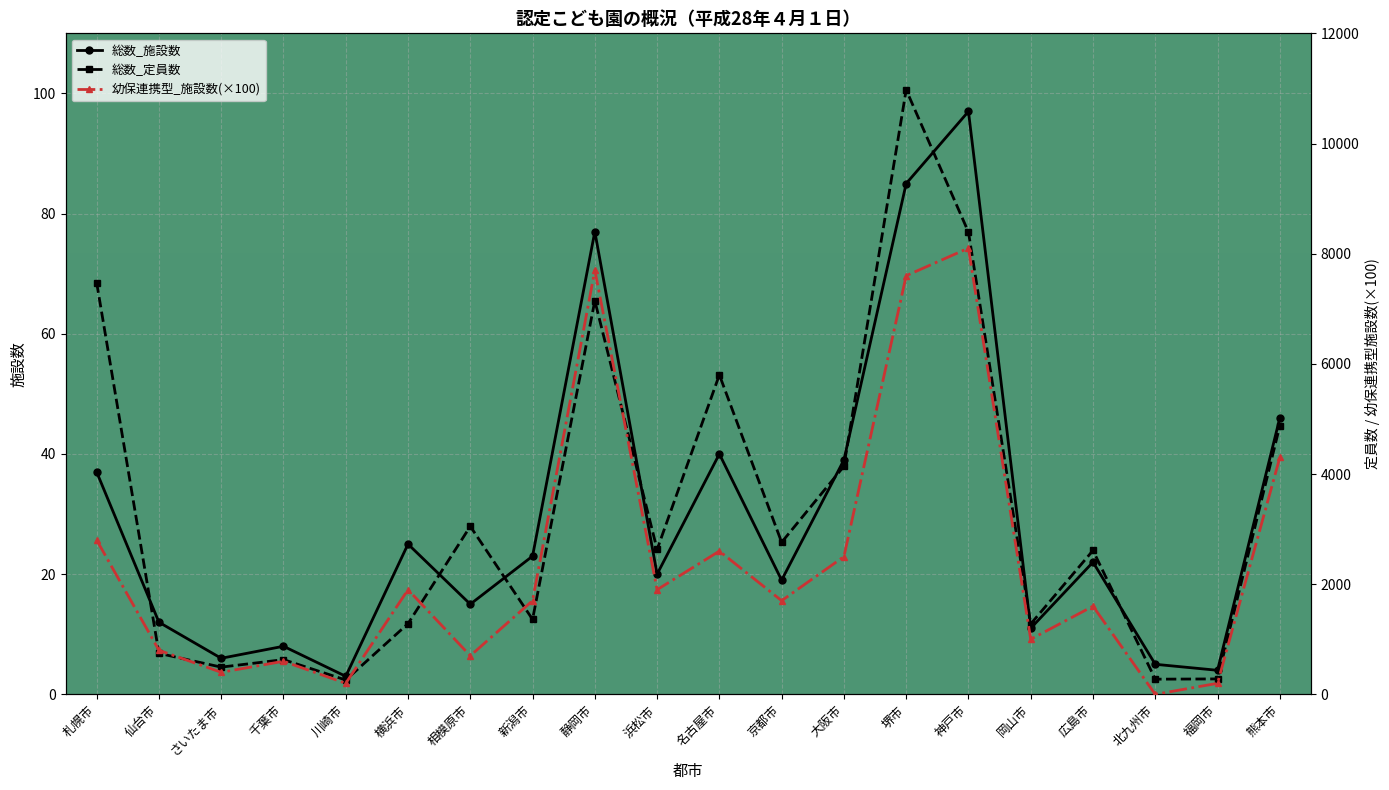

True or false: 総数_施設数 has more than 2 points higher than both neighbors.

True